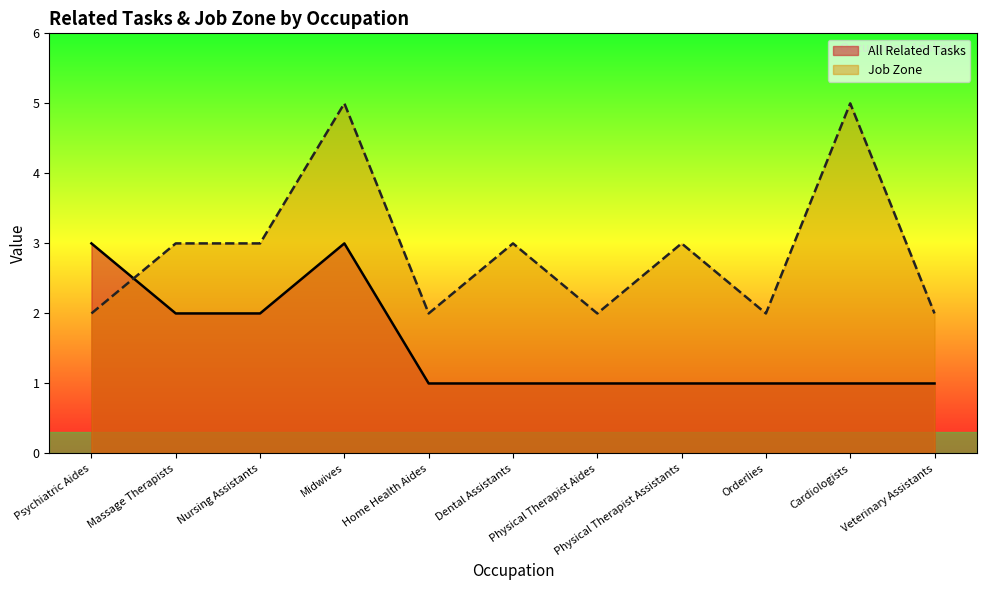

Reading right to left, list all the values displayed in this chart.

All Related Tasks: 1	1	1	1	1	1	1	3	2	2	3
Job Zone: 2	5	2	3	2	3	2	5	3	3	2